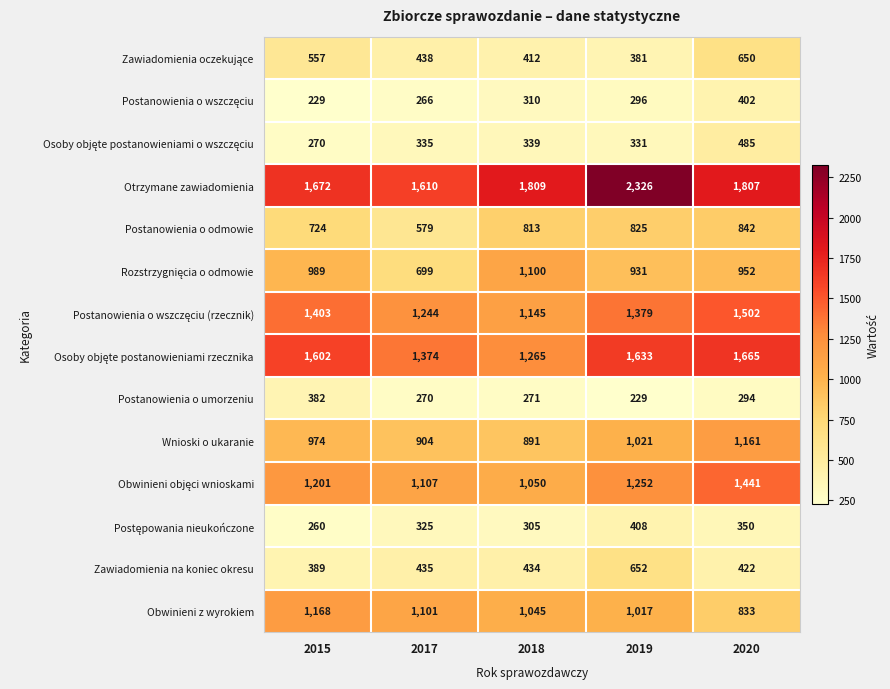

Which series has the largest total across all categories?

Otrzymane zawiadomienia